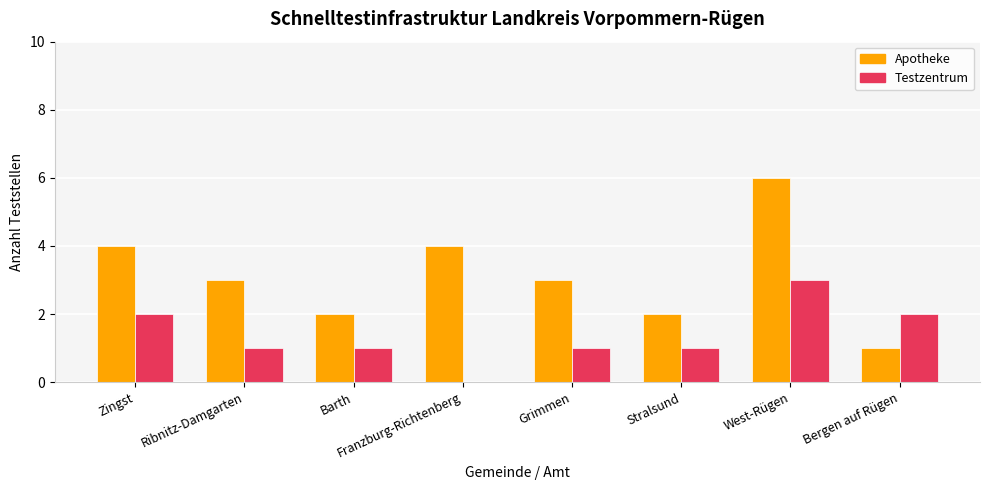

What is the sum of all Testzentrum values?

11